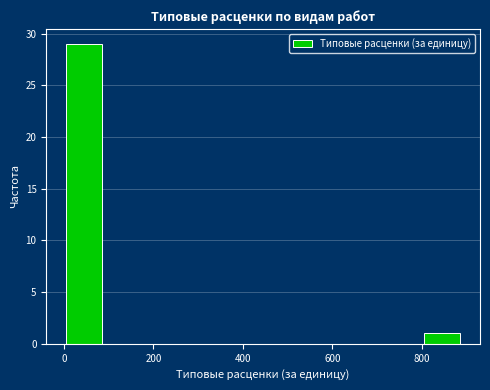

How tall is the bar that spans 800 to 900 on the x-axis? Neither the bar edges nor the heights are printed on the chart, so give them approximately, as read against the axes.

1